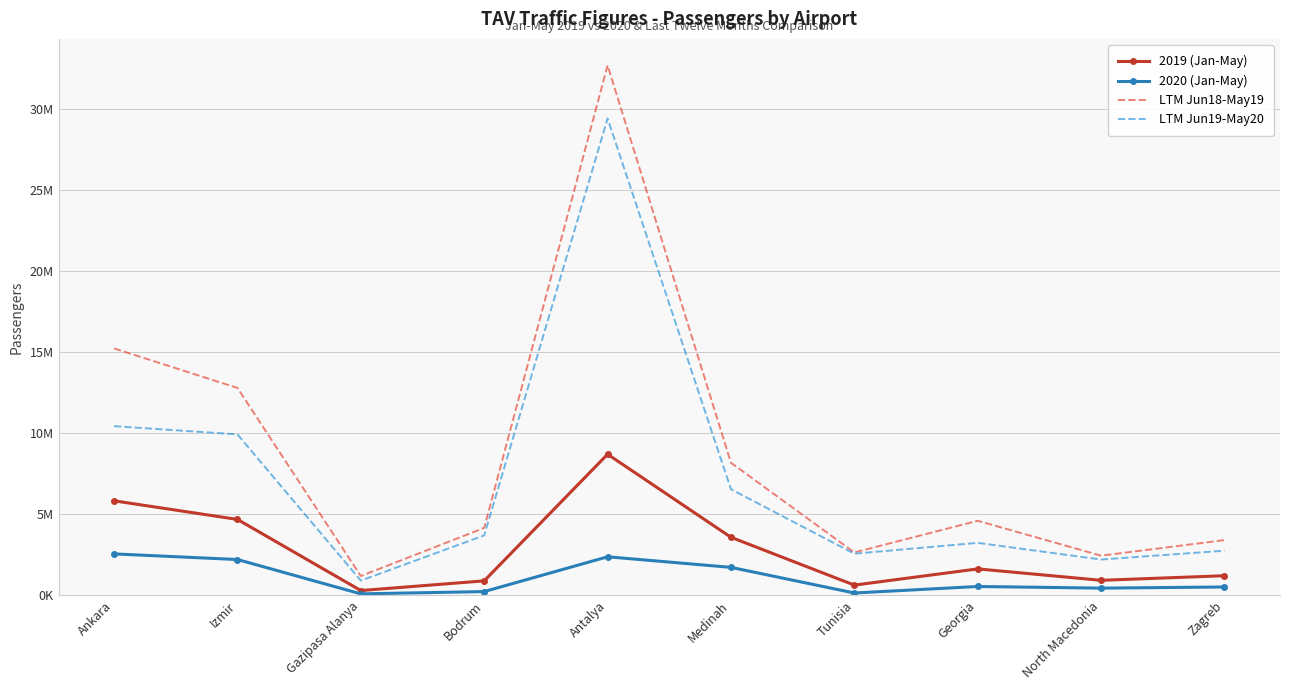

At which category is the sum across all series the highest?

Antalya